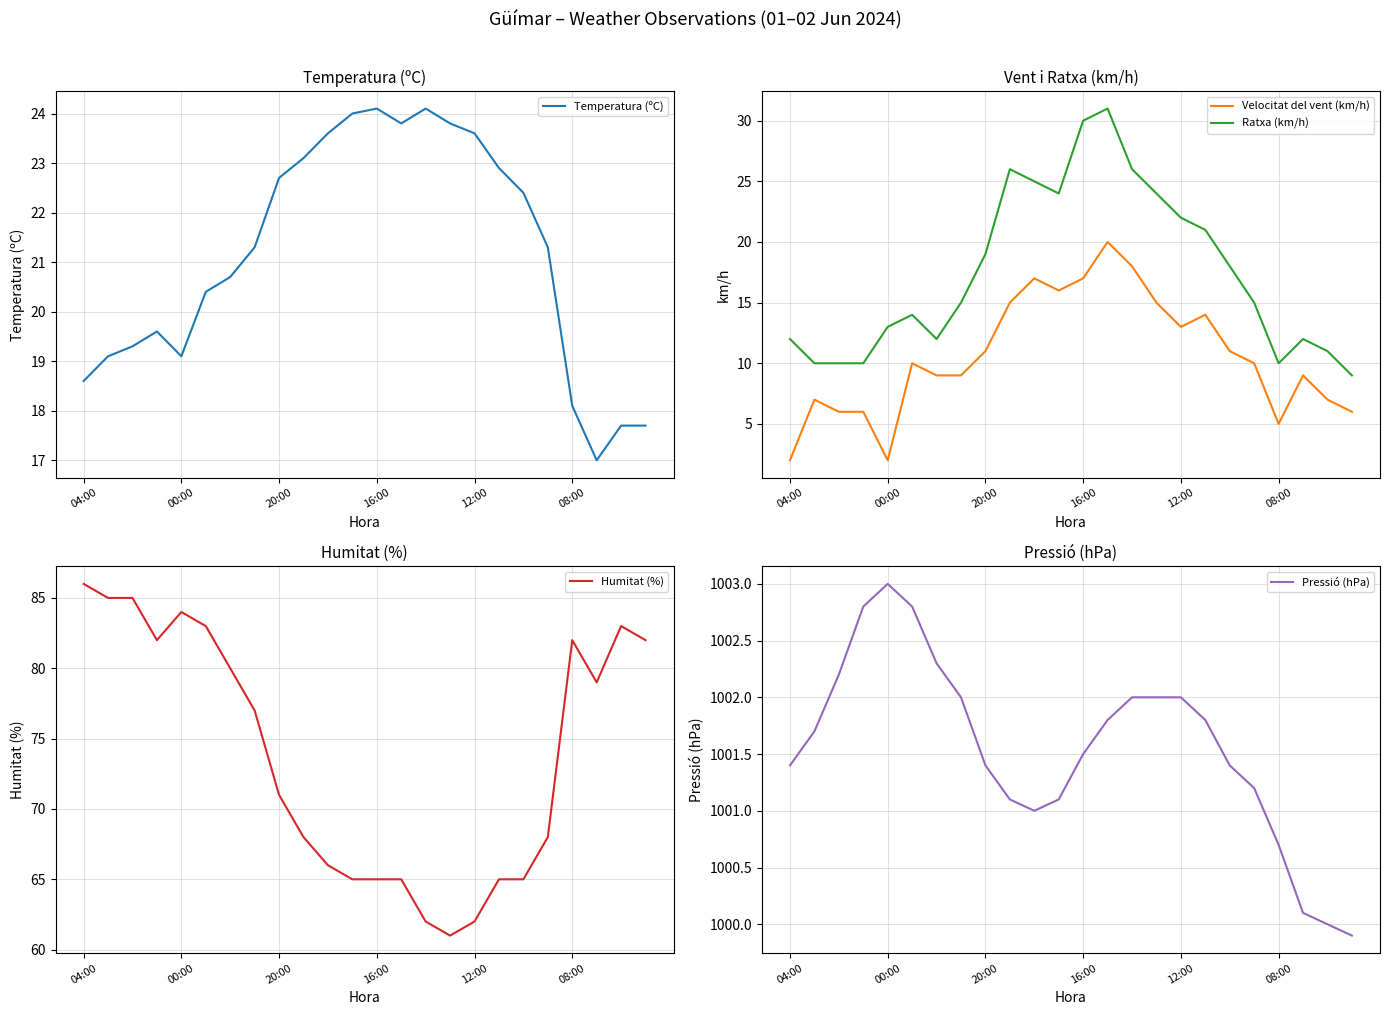

At how many categories does at least one series exceed 162?

24